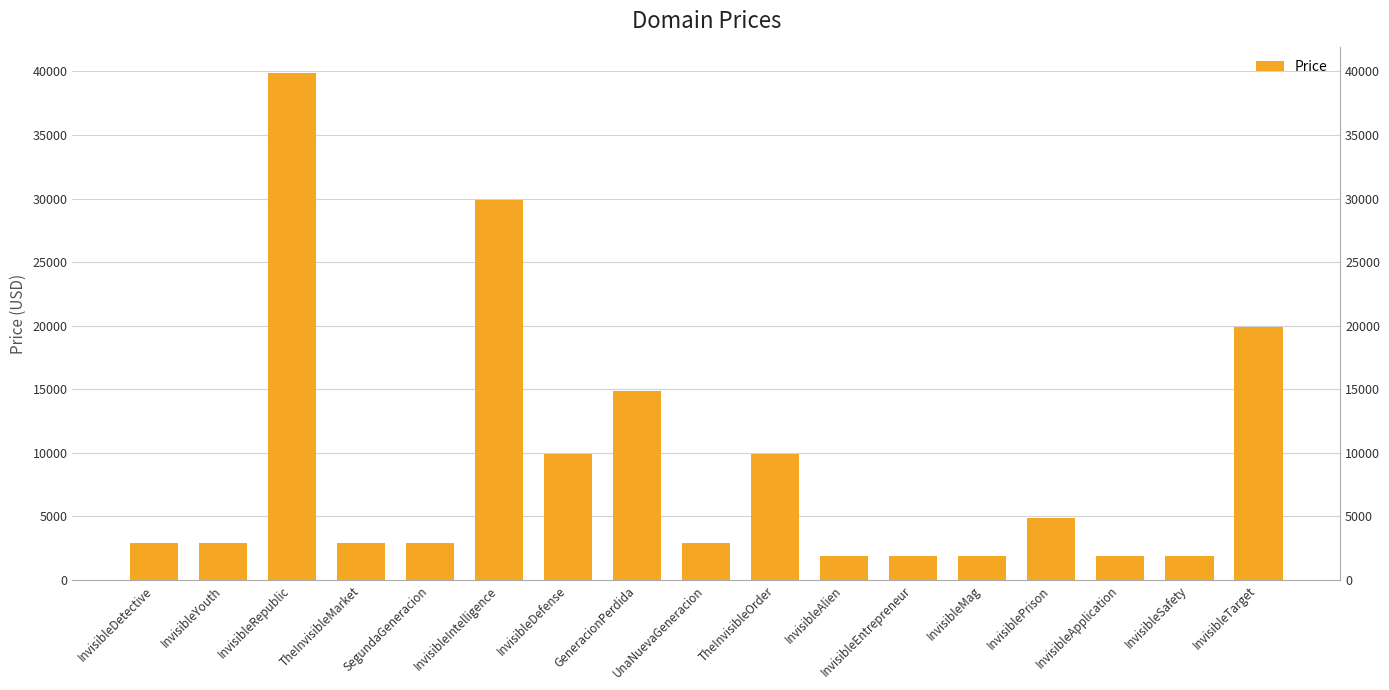

Read the value at InvisibleRepublic, to the nearest 100.

39900